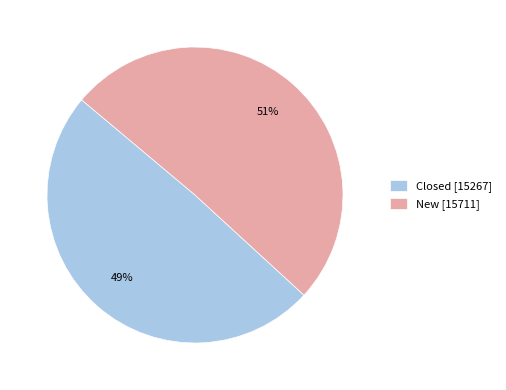

Is Closed the majority of the pie?

No